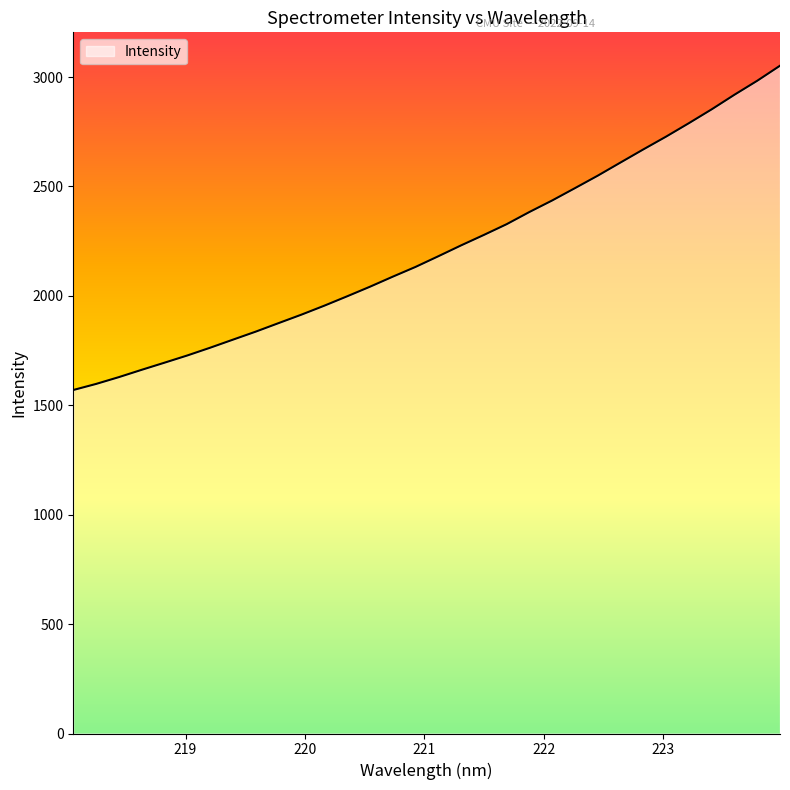

What is the smallest value displayed?

1569.8